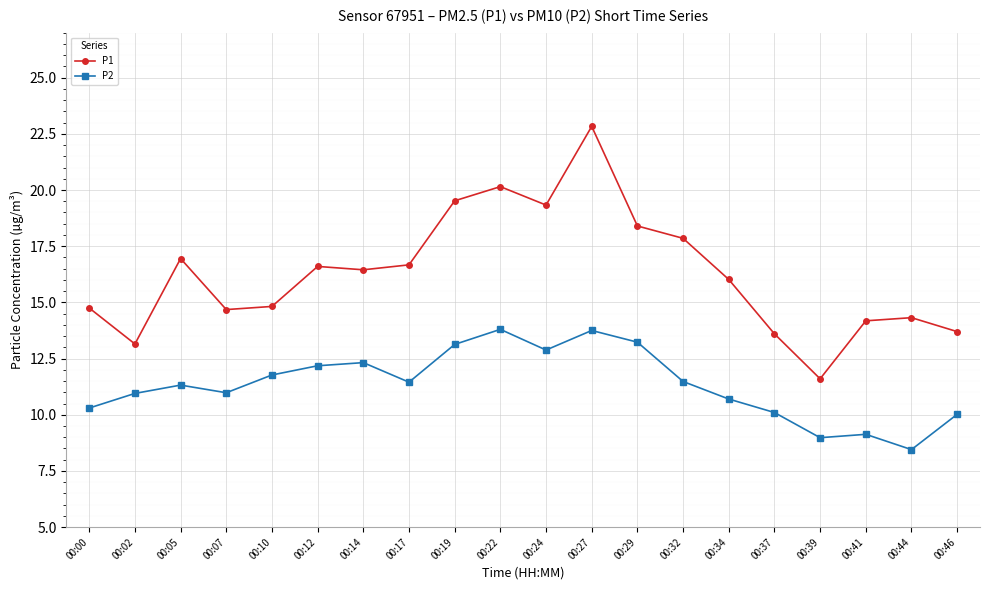

Rank the series at 00:22 from highest to lowest value.

P1, P2